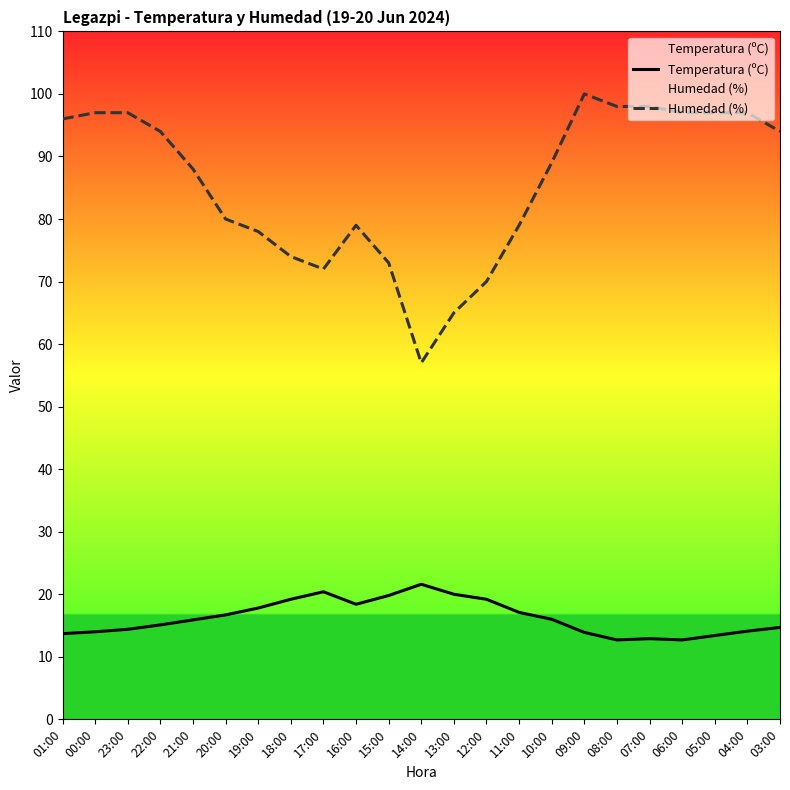

At how many categories does at least one series exceed 62?

22